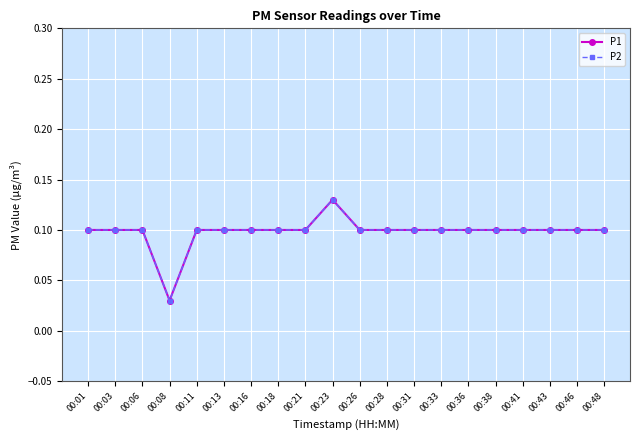

At which category does the chart reach its peak across all series?

00:23